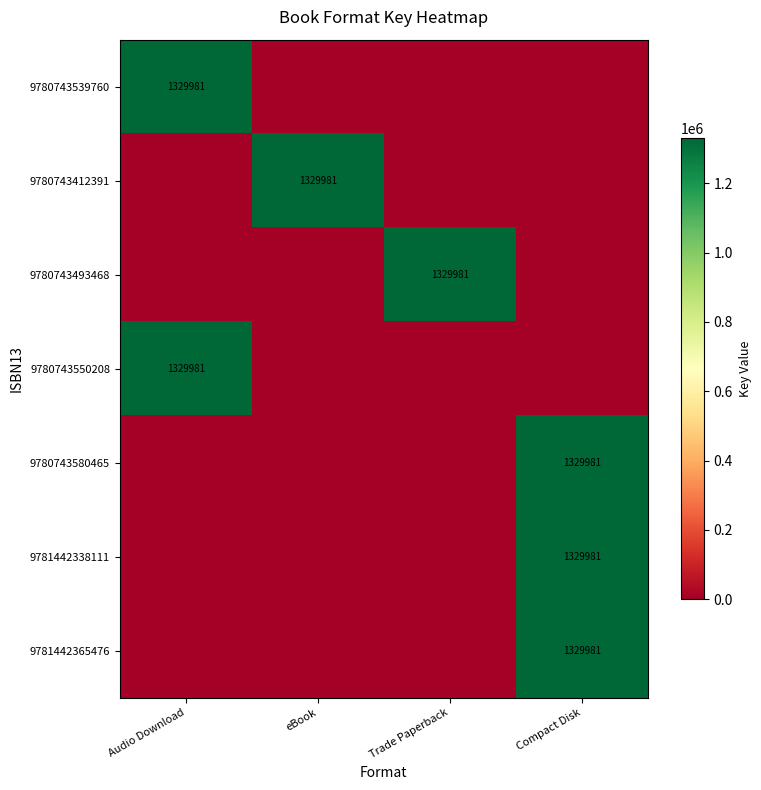

The value of 9781442365476 at Compact Disk is 1973843. True or false?

False